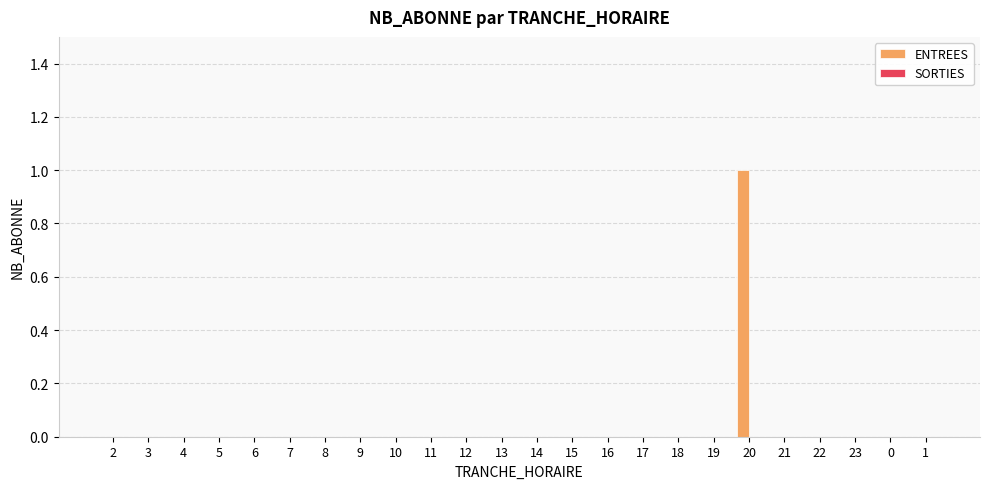

Which category has the highest value across all series?

20